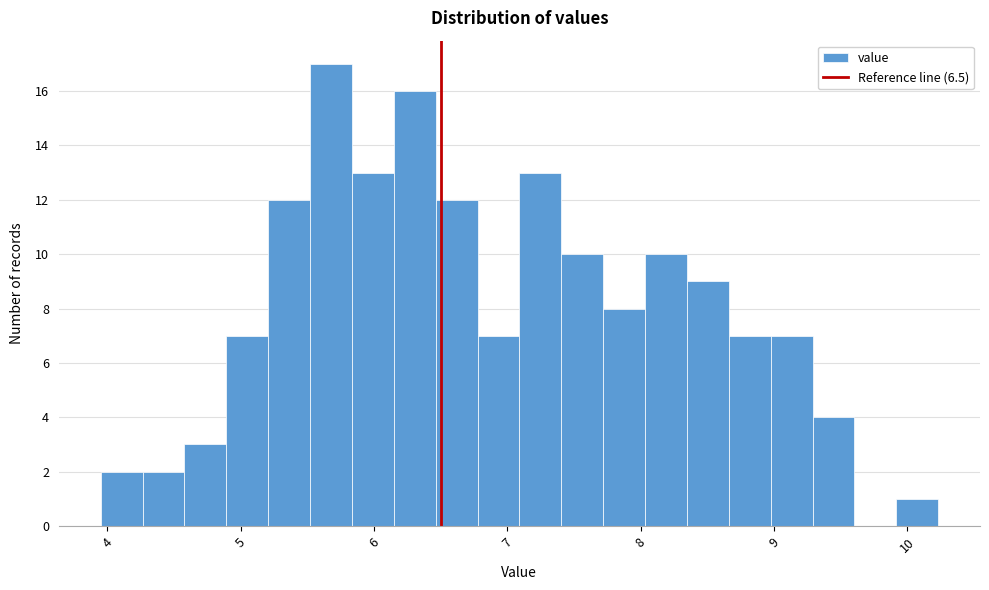

Around what value on the x-axis is the tallest bar? Give the approximate position of its centre, as read against the axis.

5.7